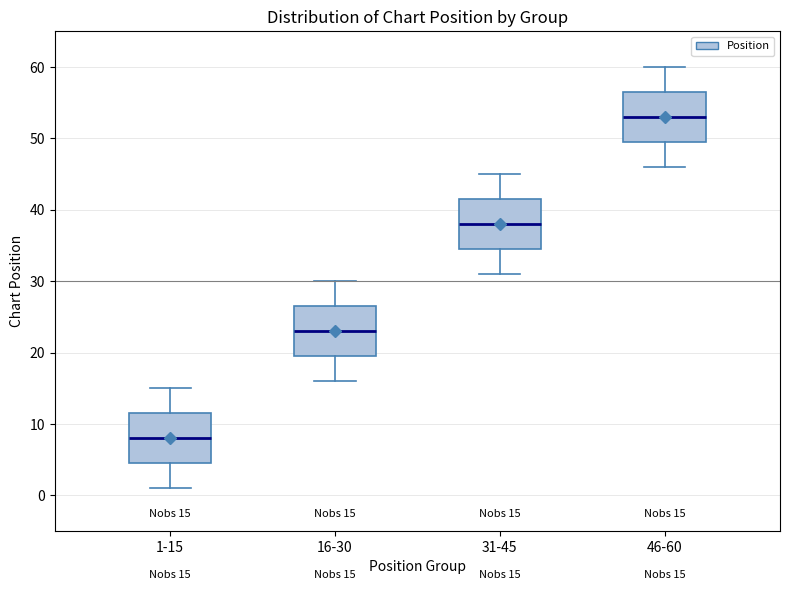

Which box's median line is the highest?

46-60